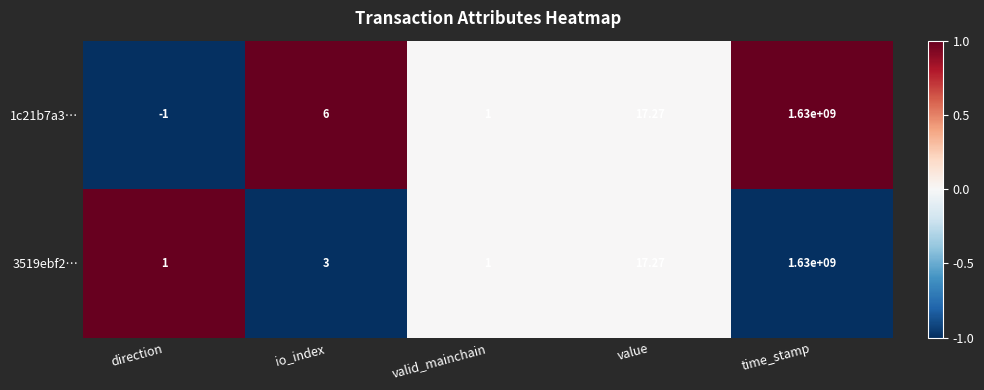

Which category has the highest value across all series?

time_stamp